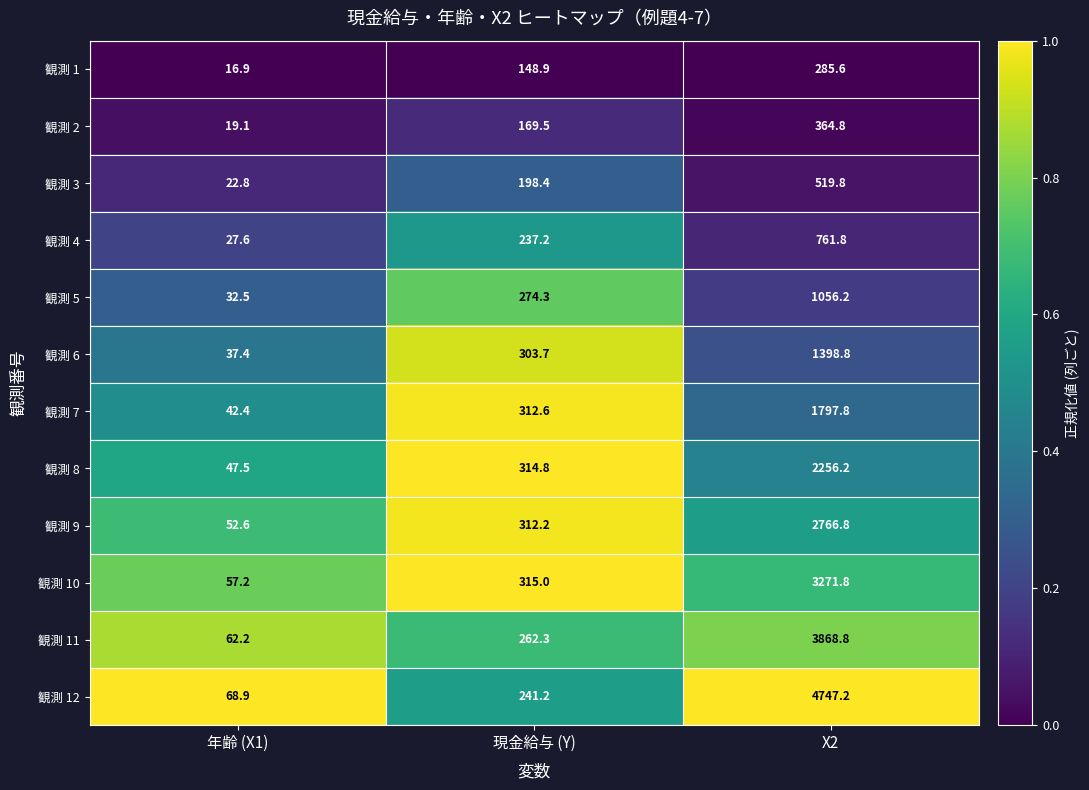

Between 年齢 (X1) and X2, which series saw the biggest shift?

観測 12